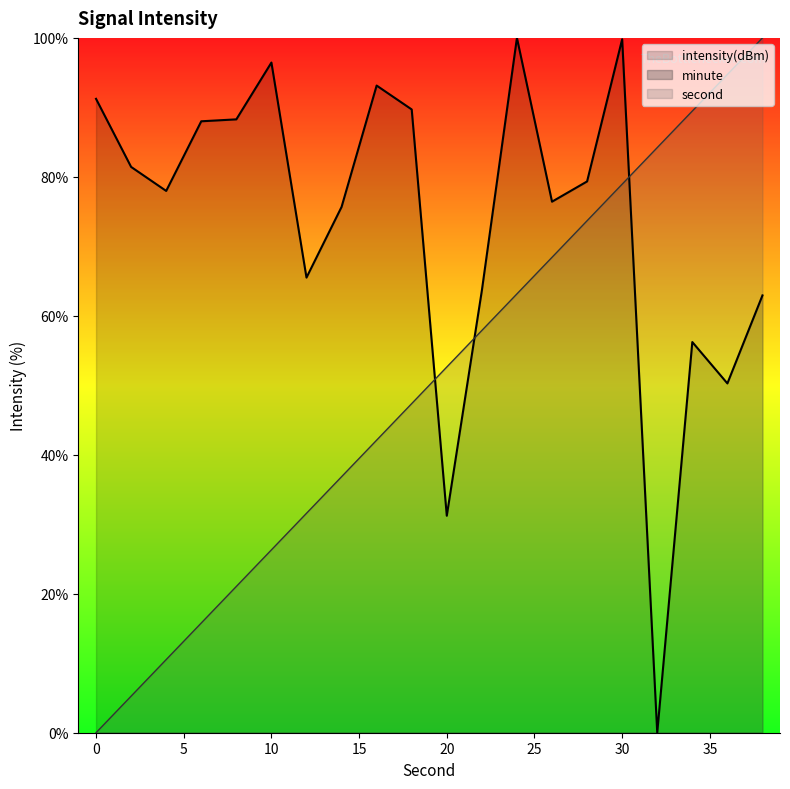

Between 34 and 24, which is larger?

24